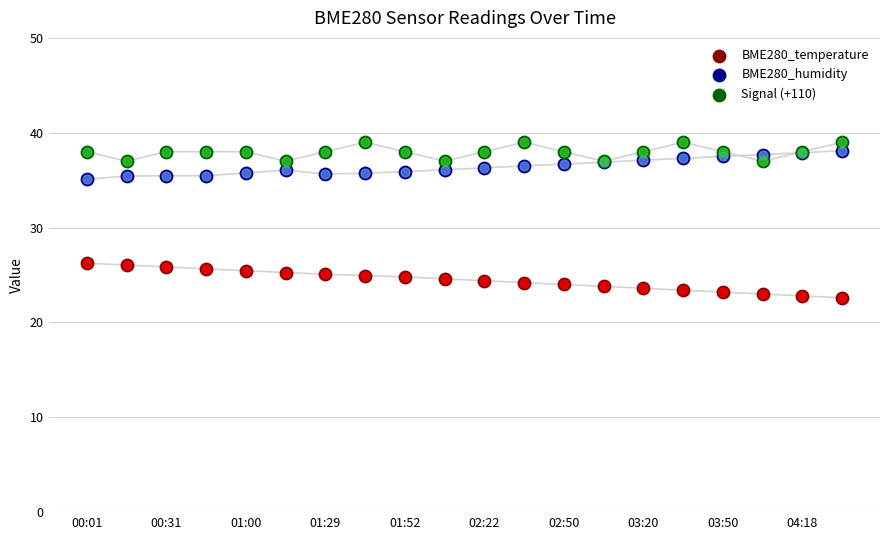

What are all the series names shown in the legend?

BME280_temperature, BME280_humidity, Signal (+110)